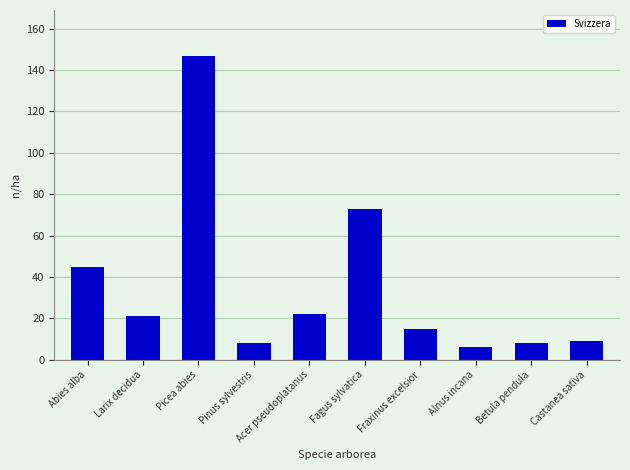

How many data points does each series have?

10